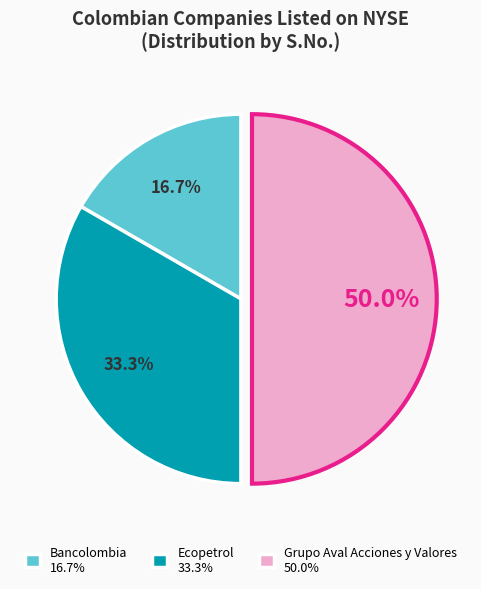

Is Ecopetrol the majority of the pie?

No